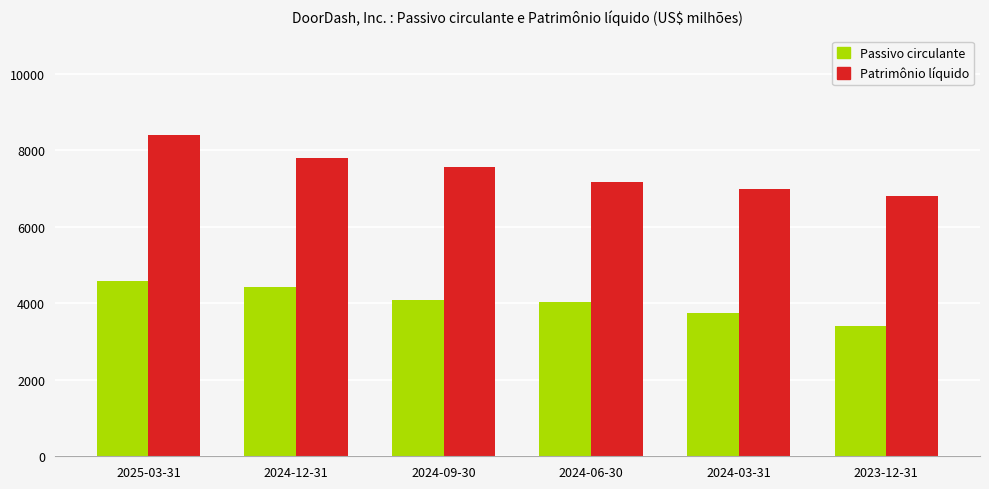

What is the greatest value displayed?

8389